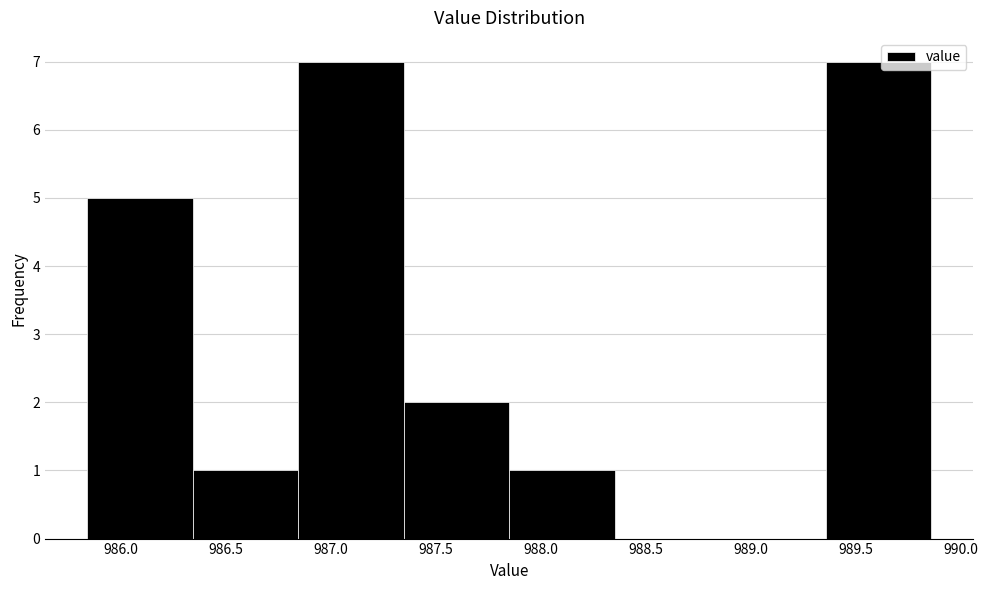

Reading left to right, transcribe this chart: for each bar, give the range it covers on the x-axis and its height. Neither the bar edges nor the heights are printed on the chart, so give them approximately, as read against the axes.

985.85 to 986.35: 5
986.35 to 986.85: 1
986.85 to 987.35: 7
987.35 to 987.85: 2
987.85 to 988.35: 1
988.35 to 988.85: 0
988.85 to 989.35: 0
989.35 to 989.85: 7